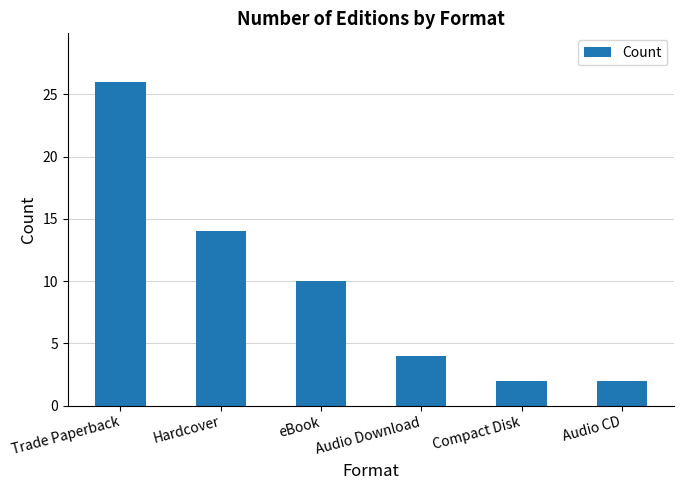

What is the greatest value displayed?

26